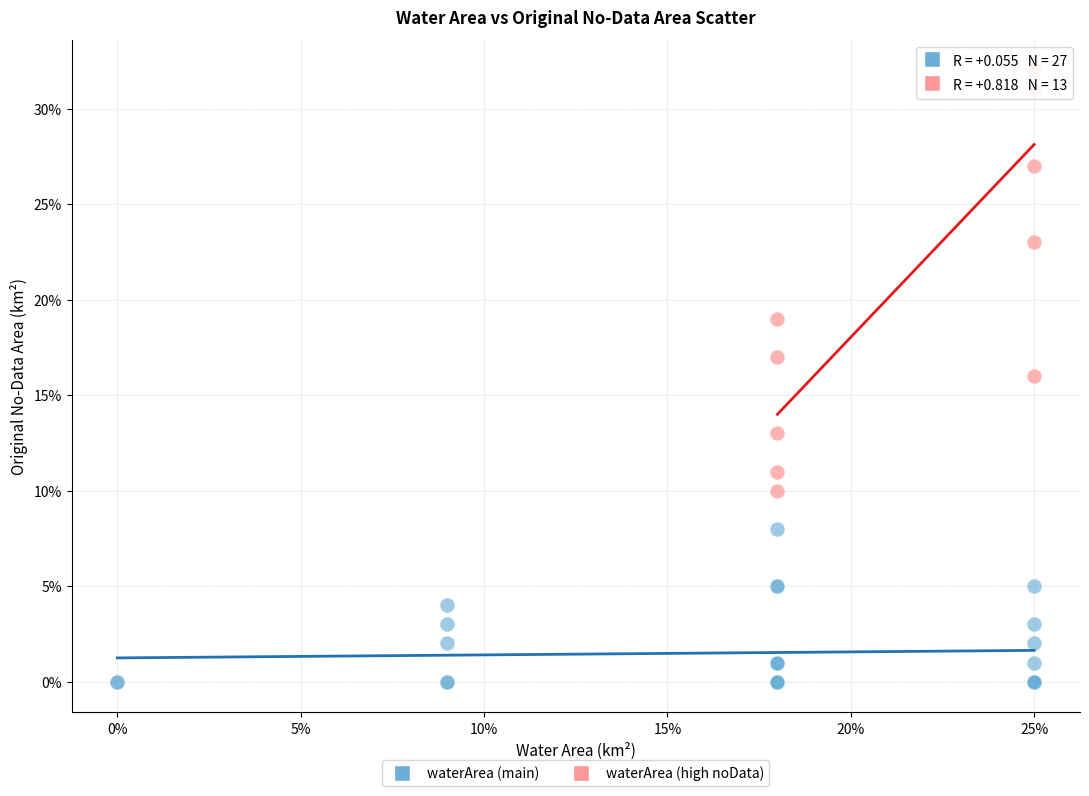

Which series has the widest spread of Y values?

waterArea (high noData)